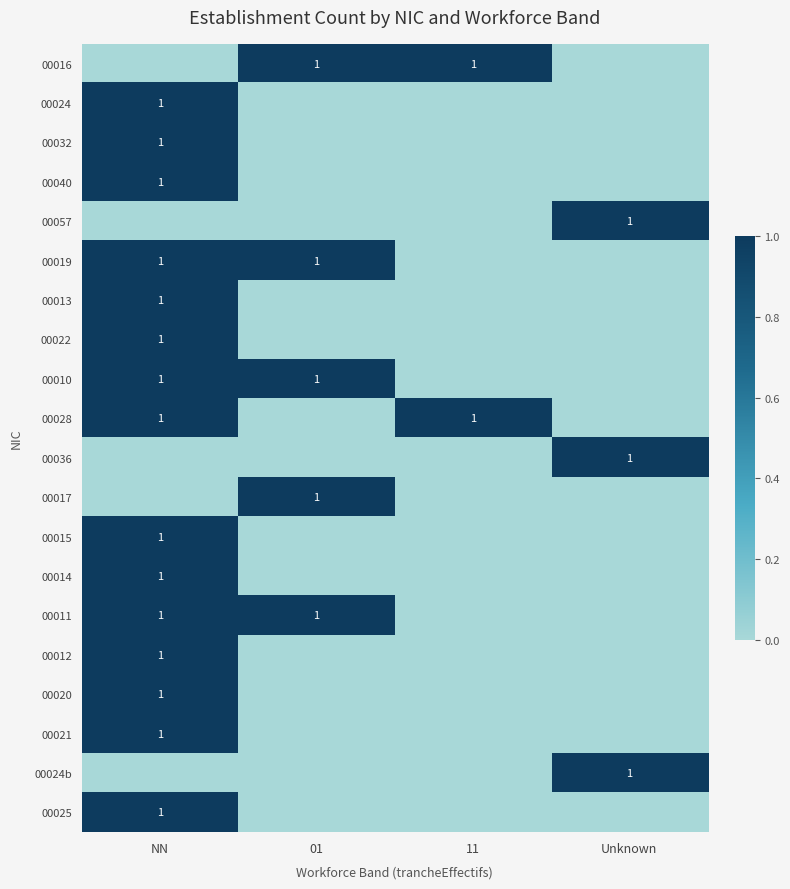

What is the greatest value displayed?

1